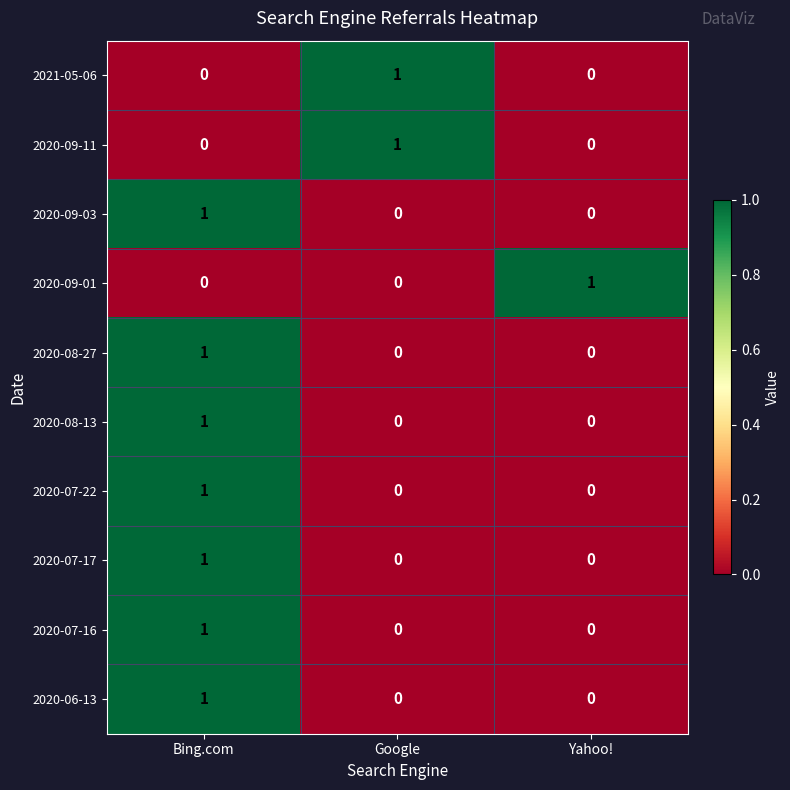

At how many categories does at least one series exceed 0?

3